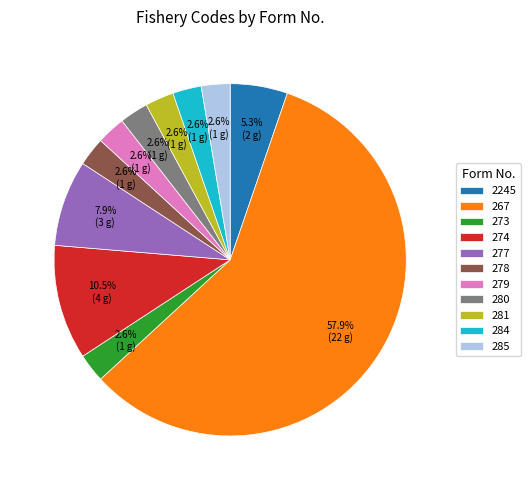

Count the number of slices in the pie.

11